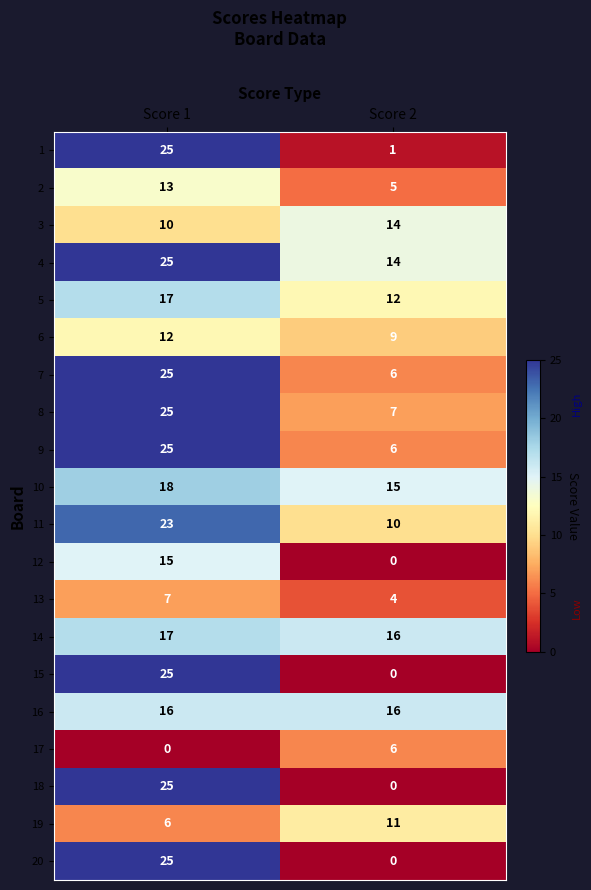

What is the average value of the 2 series?

9